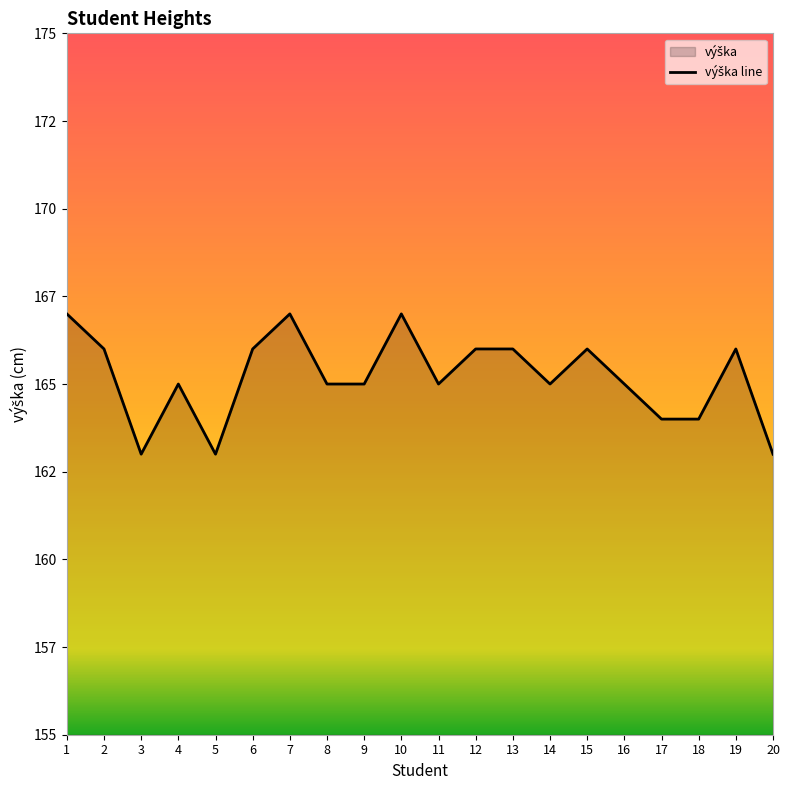

What is the sum of the values at 4 and 6?

331